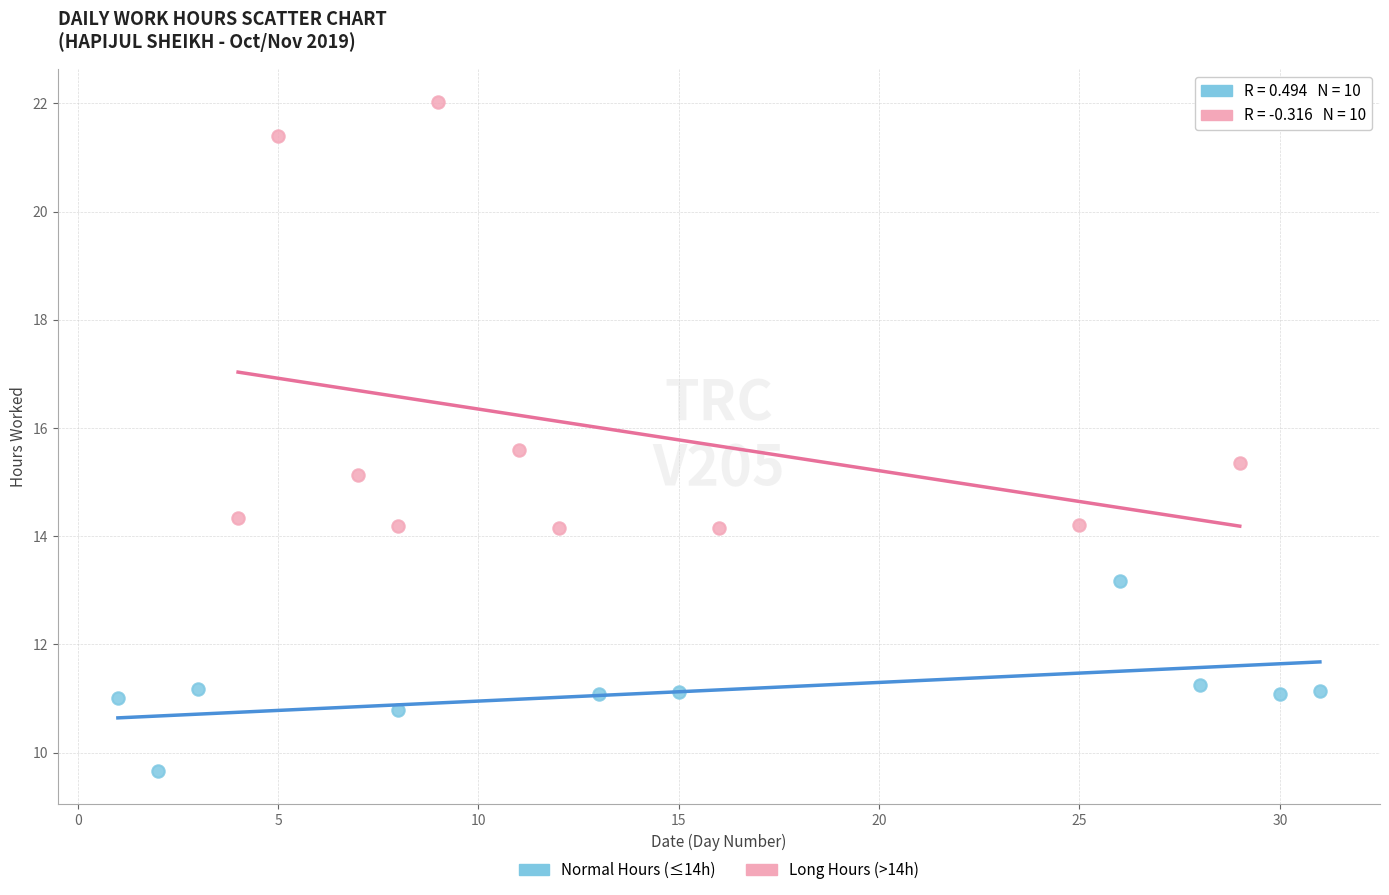

Which series contains the highest Y value?

Long Hours (>14h)